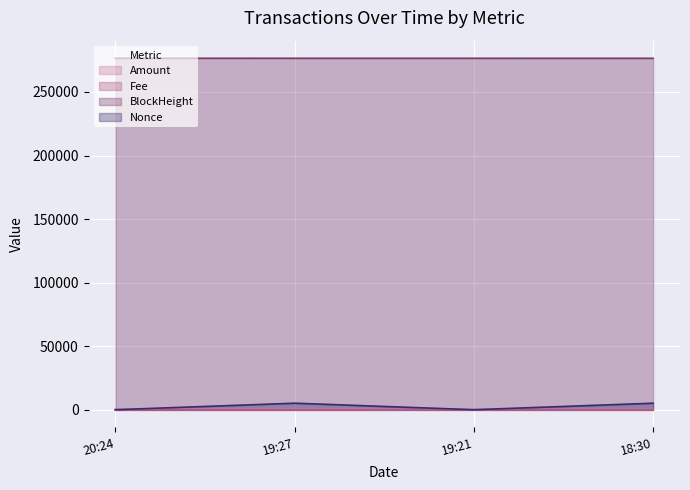

True or false: Nonce and BlockHeight cross at least once.

False